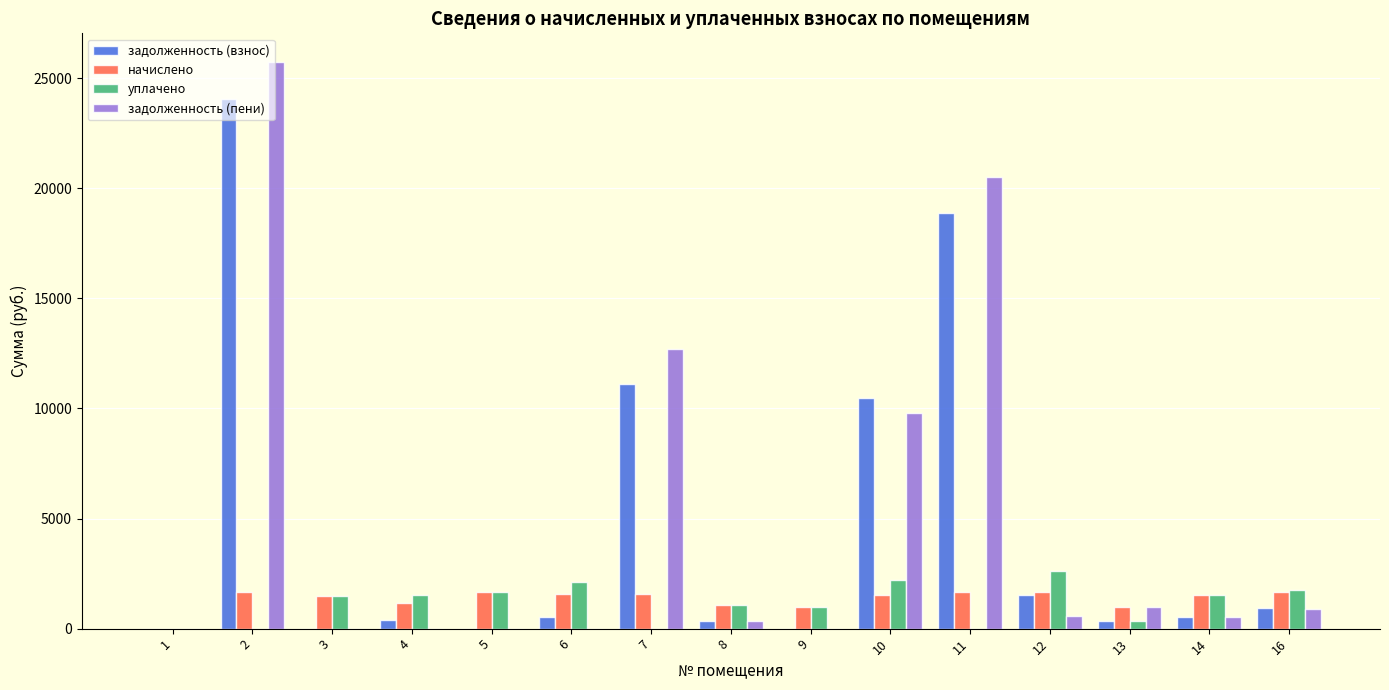

At which category is the sum across all series the highest?

2